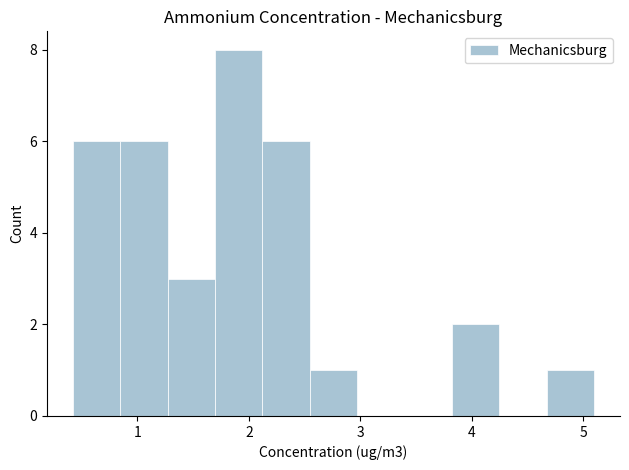

Which range on the x-axis has the tallest bar?

1.7 to 2.1